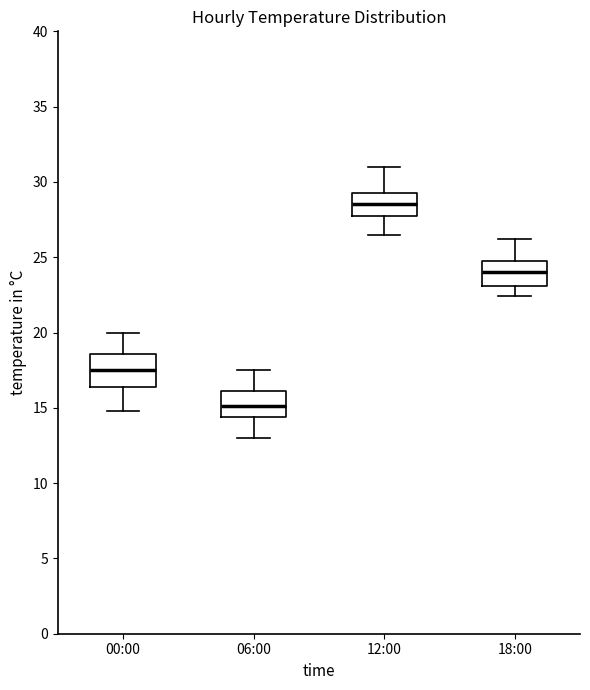

Reading left to right, read every box against the y-axis: the position of its median line, the range the box covers, and the ends of its whiskers. The values are not printed on the chart, so give them approximately, as read against the axis.

00:00: median 17.5, box 16.5 to 18.5, whiskers 15.0 to 20.0
06:00: median 15.0, box 14.5 to 16.0, whiskers 13.0 to 17.5
12:00: median 28.5, box 28.0 to 29.5, whiskers 26.5 to 31.0
18:00: median 24.0, box 23.0 to 25.0, whiskers 22.5 to 26.0